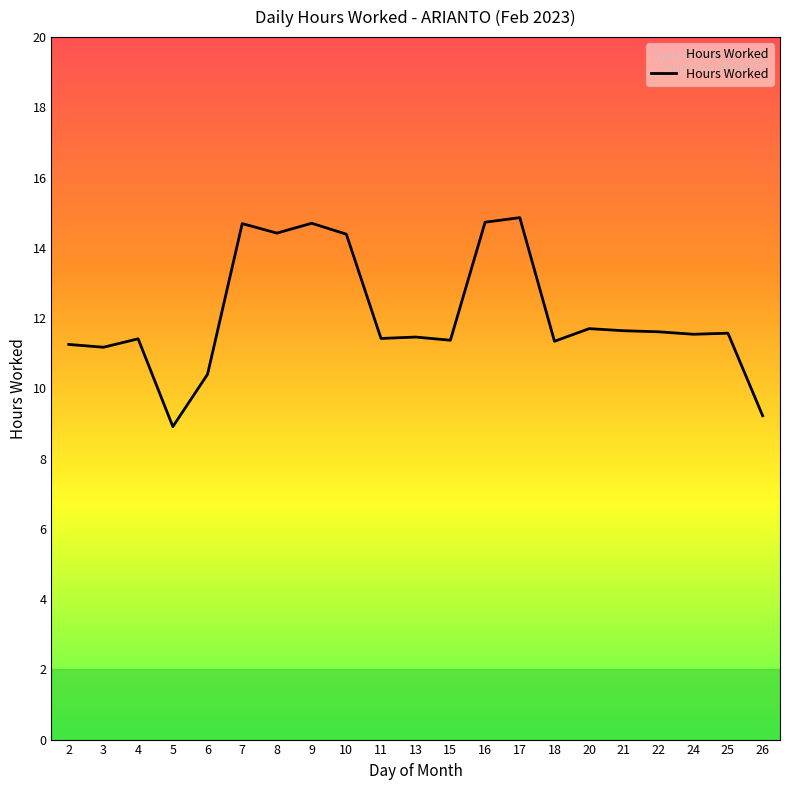

Is this an area chart (filled region under the line)?

No